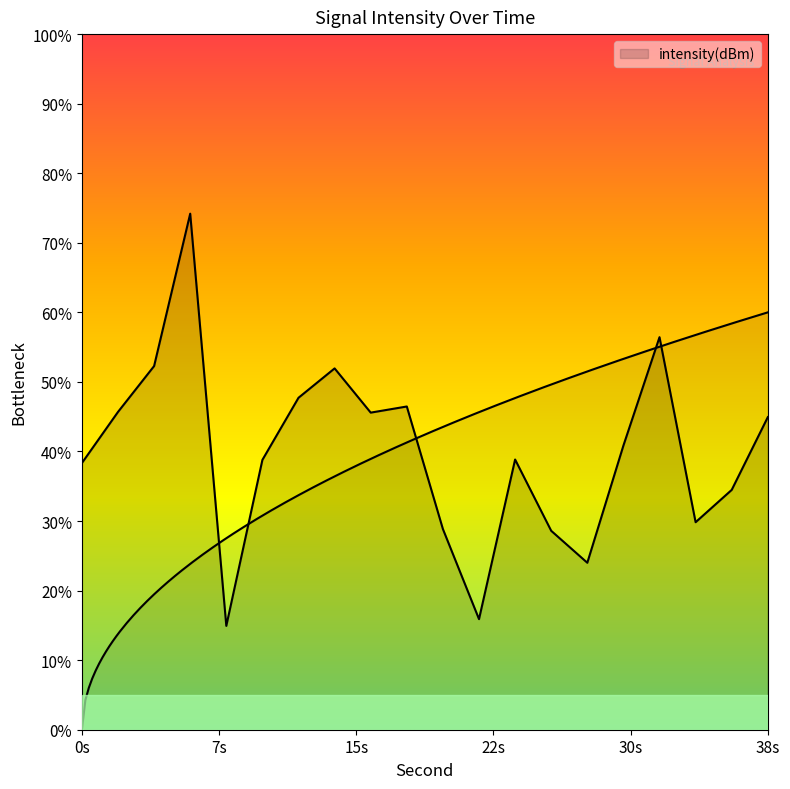

What is the value of the 3rd point from the left?

-130.8